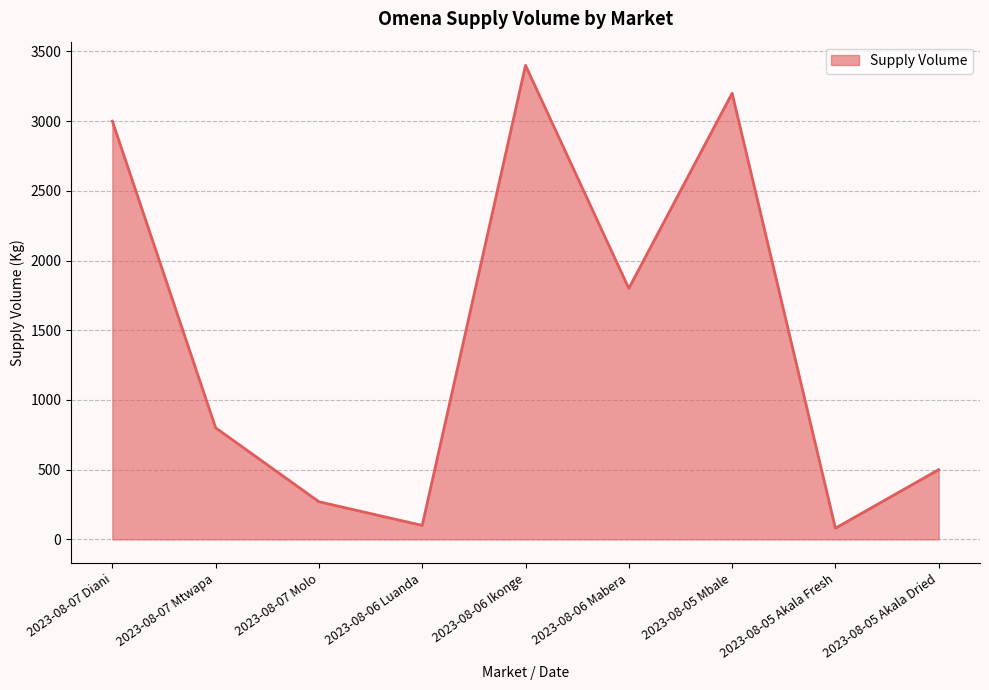

At which label is the value closest to 1740?

2023-08-06 Mabera